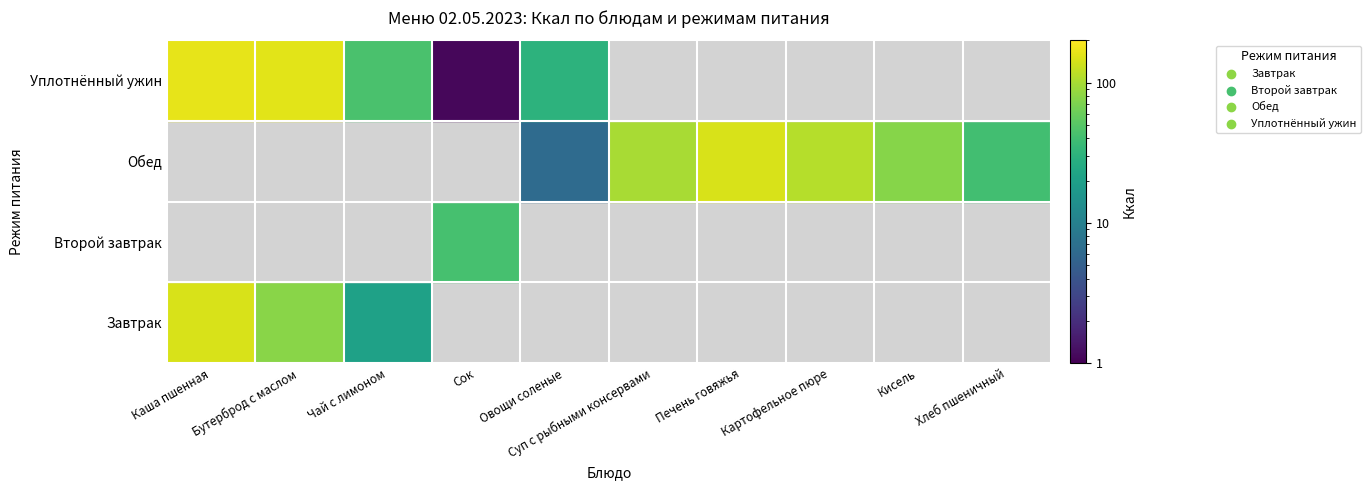

Reading left to right, transcribe all the data shown in this chart.

Завтрак: Каша пшенная=143.9	Бутерброд с маслом=78.0	Чай с лимоном=20.9	Сок=0.0	Овощи соленые=0.0	Суп с рыбными консервами=0.0	Печень говяжья=0.0	Картофельное пюре=0.0	Кисель=0.0	Хлеб пшеничный=0.0
Второй завтрак: Каша пшенная=0.0	Бутерброд с маслом=0.0	Чай с лимоном=0.0	Сок=42.0	Овощи соленые=0.0	Суп с рыбными консервами=0.0	Печень говяжья=0.0	Картофельное пюре=0.0	Кисель=0.0	Хлеб пшеничный=0.0
Обед: Каша пшенная=0.0	Бутерброд с маслом=0.0	Чай с лимоном=0.0	Сок=0.0	Овощи соленые=6.3	Суп с рыбными консервами=101.0	Печень говяжья=145.8	Картофельное пюре=111.5	Кисель=77.0	Хлеб пшеничный=40.5
Уплотнённый ужин: Каша пшенная=163.8	Бутерброд с маслом=157.3	Чай с лимоном=44.0	Сок=1.1	Овощи соленые=30.3	Суп с рыбными консервами=0.0	Печень говяжья=0.0	Картофельное пюре=0.0	Кисель=0.0	Хлеб пшеничный=0.0